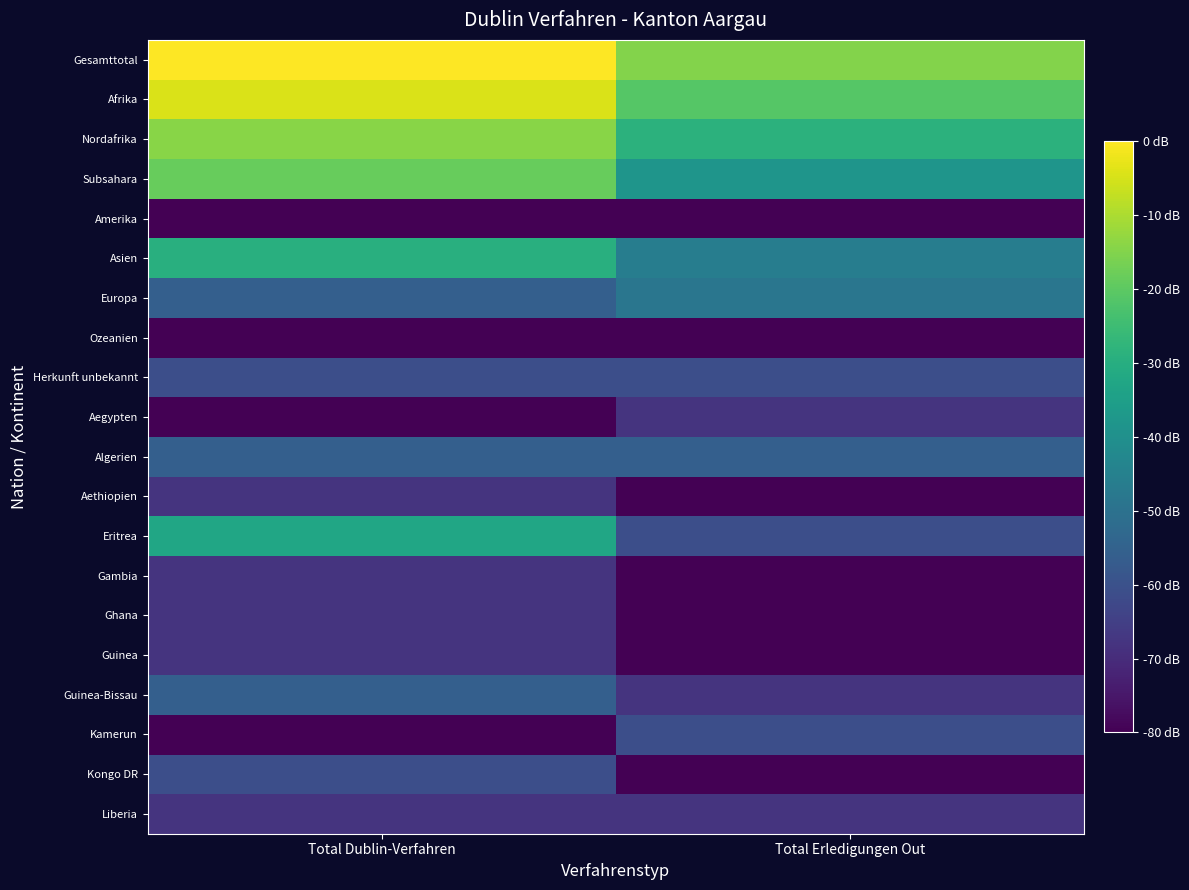

What is the difference between the highest and lowest values at Total Dublin-Verfahren?

4.6